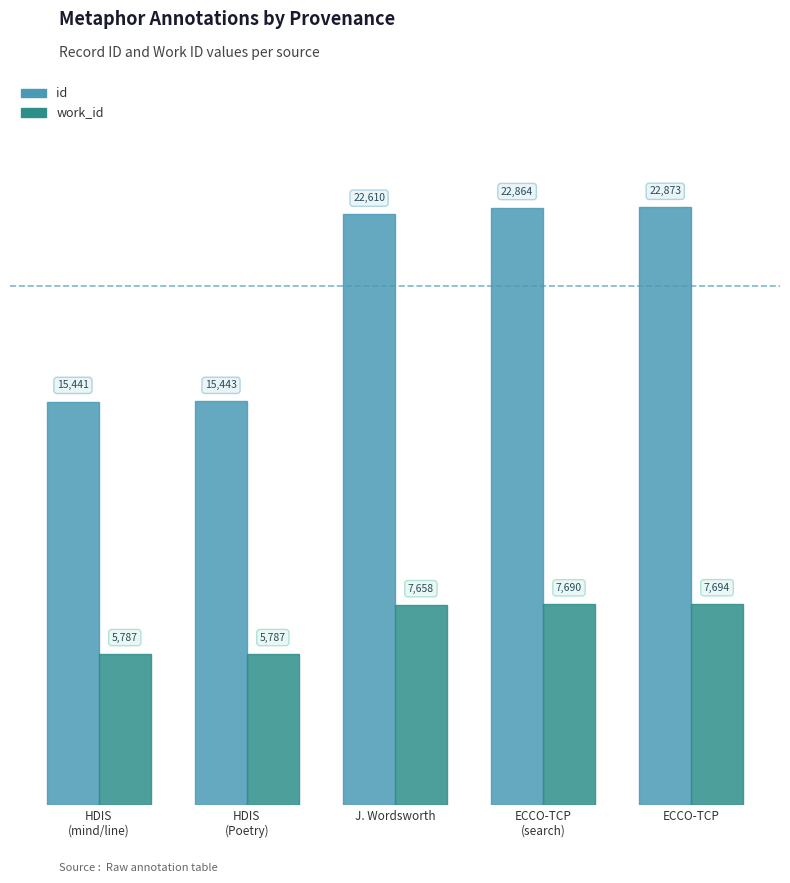

Reading left to right, extract all data points from this chart.

id: HDIS
(mind/line)=15441	HDIS
(Poetry)=15443	J. Wordsworth=22610	ECCO-TCP
(search)=22864	ECCO-TCP=22873
work_id: HDIS
(mind/line)=5787	HDIS
(Poetry)=5787	J. Wordsworth=7658	ECCO-TCP
(search)=7690	ECCO-TCP=7694